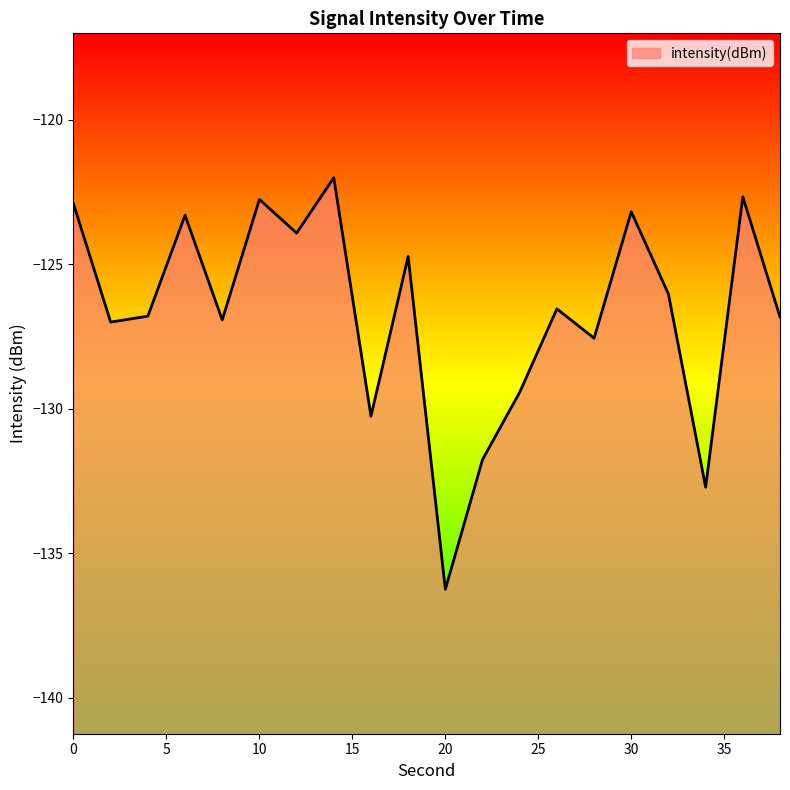

What is the value of the 14th point from the left?

-126.5